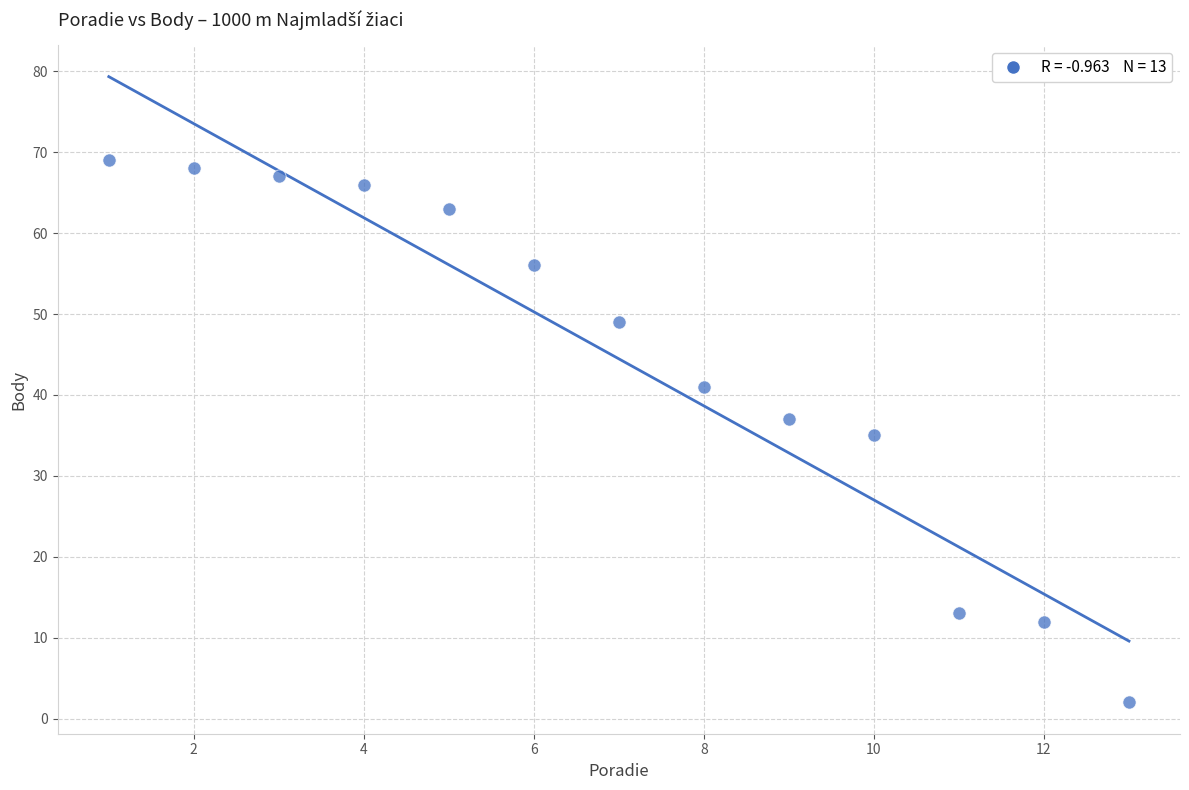

What is the range of Y values (max minus min)?

67